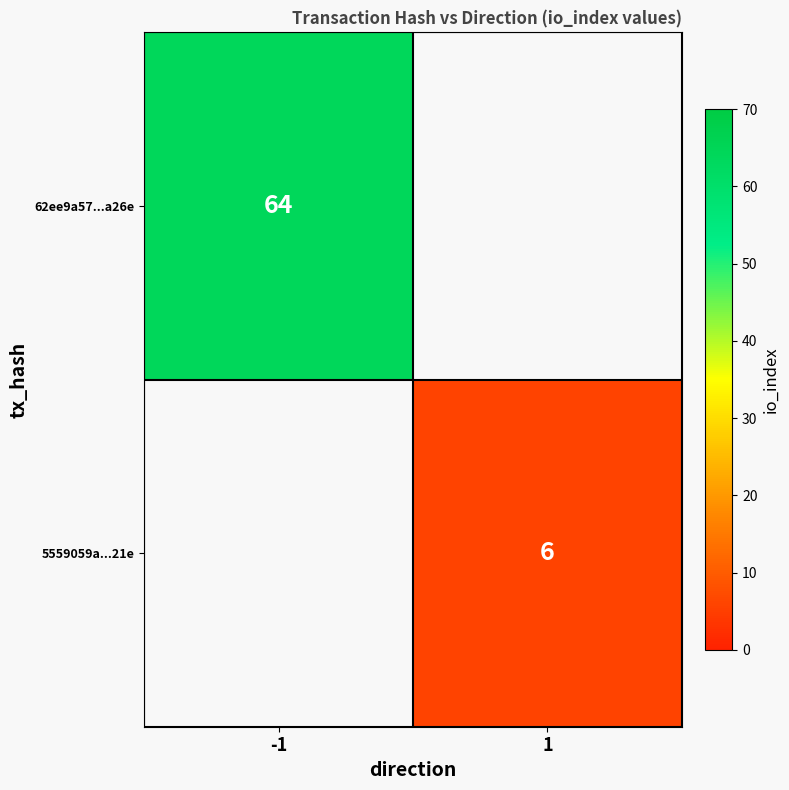

The value of 62ee9a57...a26e at -1 is 23.0. True or false?

False